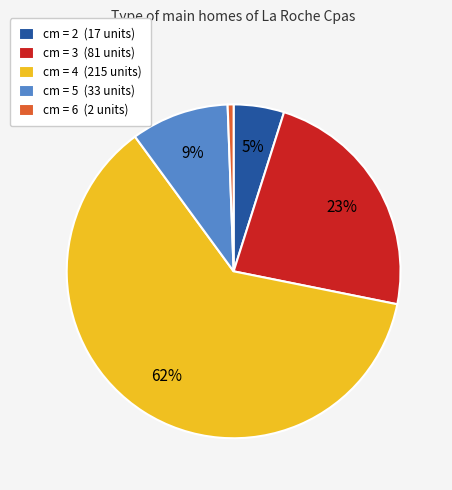

Rank the categories by value from lowest to highest.

cm = 6 (2 units), cm = 2 (17 units), cm = 5 (33 units), cm = 3 (81 units), cm = 4 (215 units)